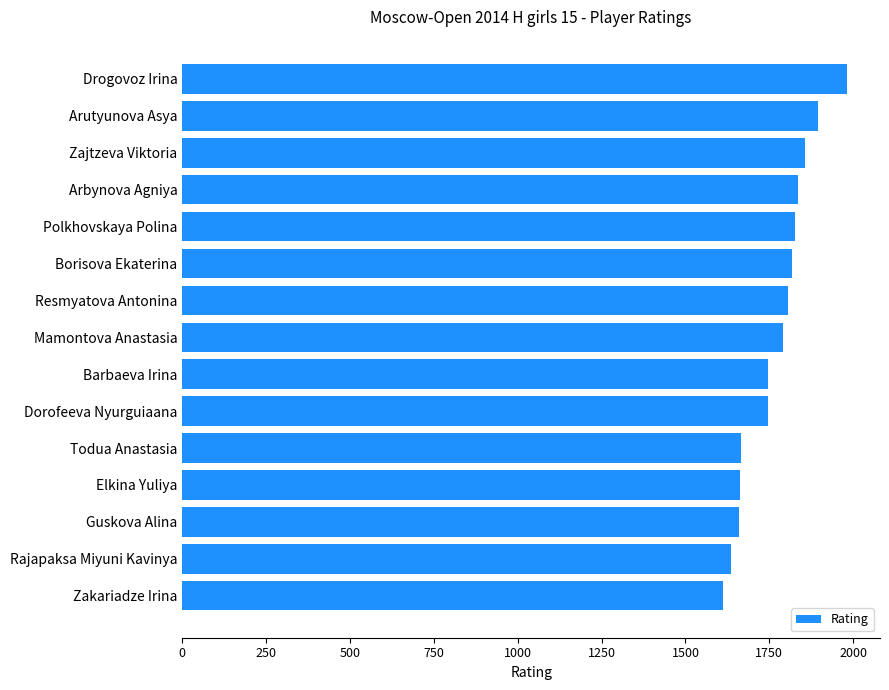

What is the change in value from Arutyunova Asya to Rajapaksa Miyuni Kavinya?

-259